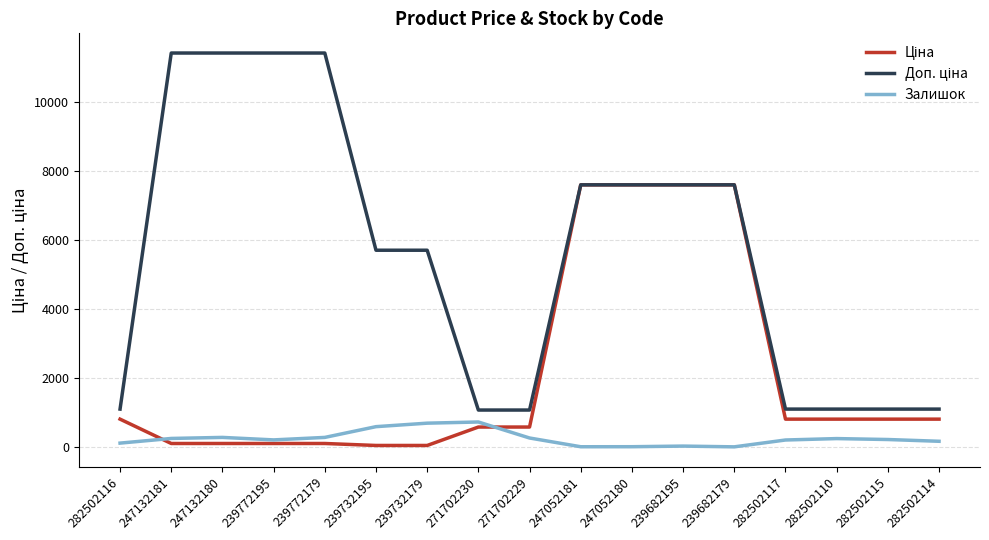

True or false: Залишок has a value of 39.0 at 239682195.

True